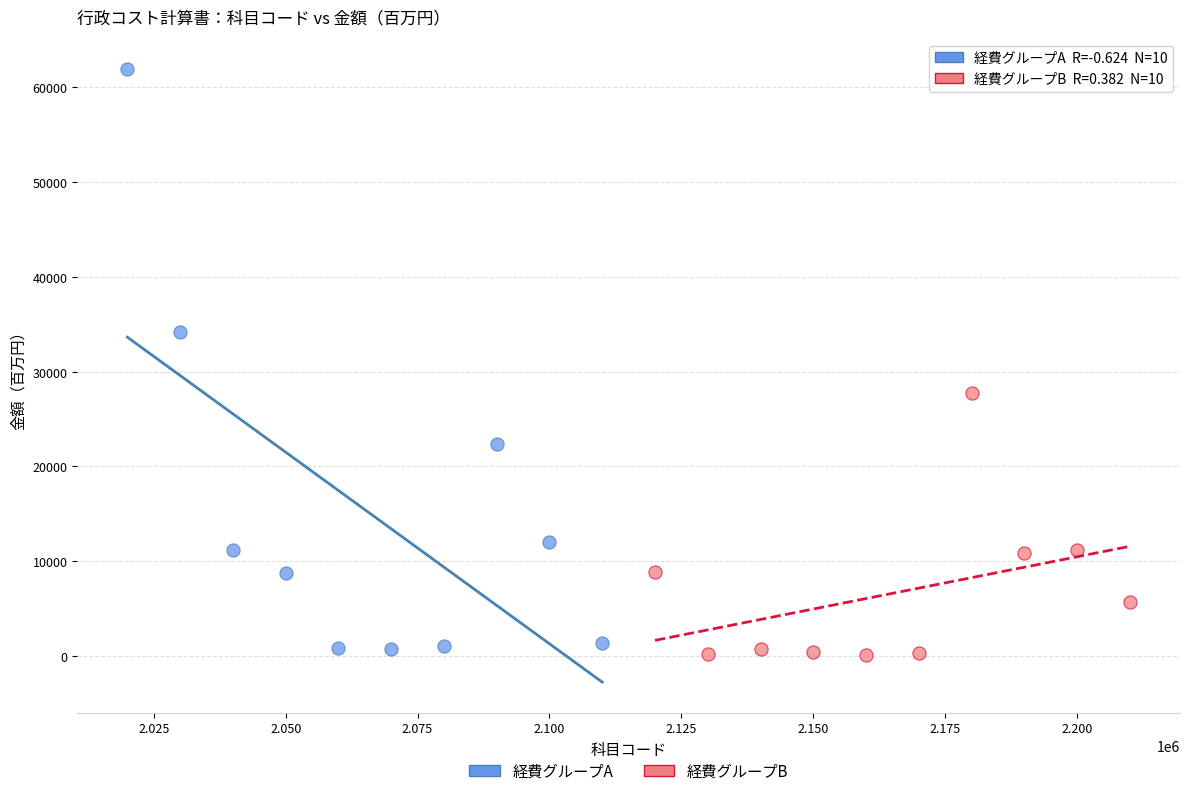

Which series contains the highest Y value?

経費グループA